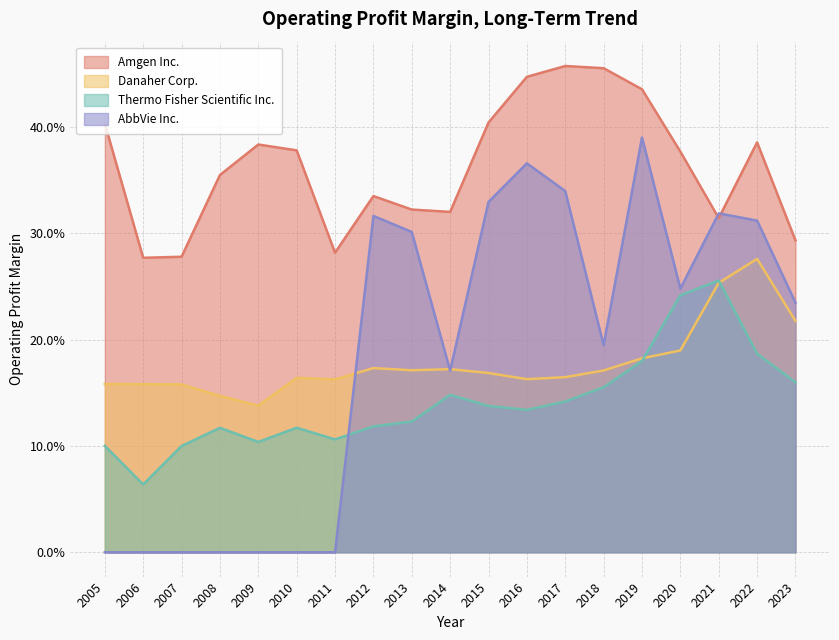

Is the value of Amgen Inc. at 2022 greater than the value of Danaher Corp. at 2013?

Yes